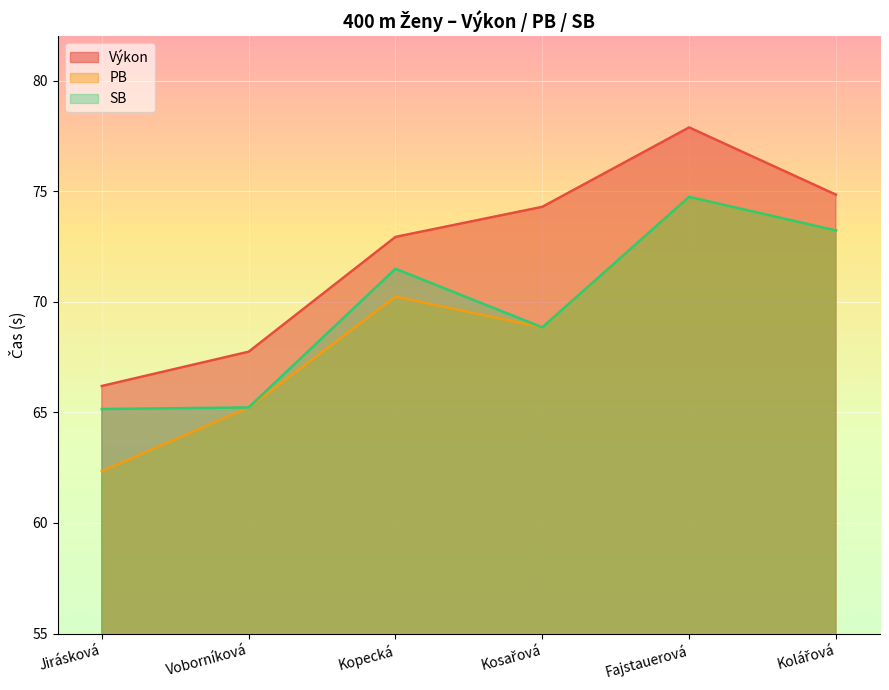

Between Voborníková and Jirásková, which is larger?

Voborníková